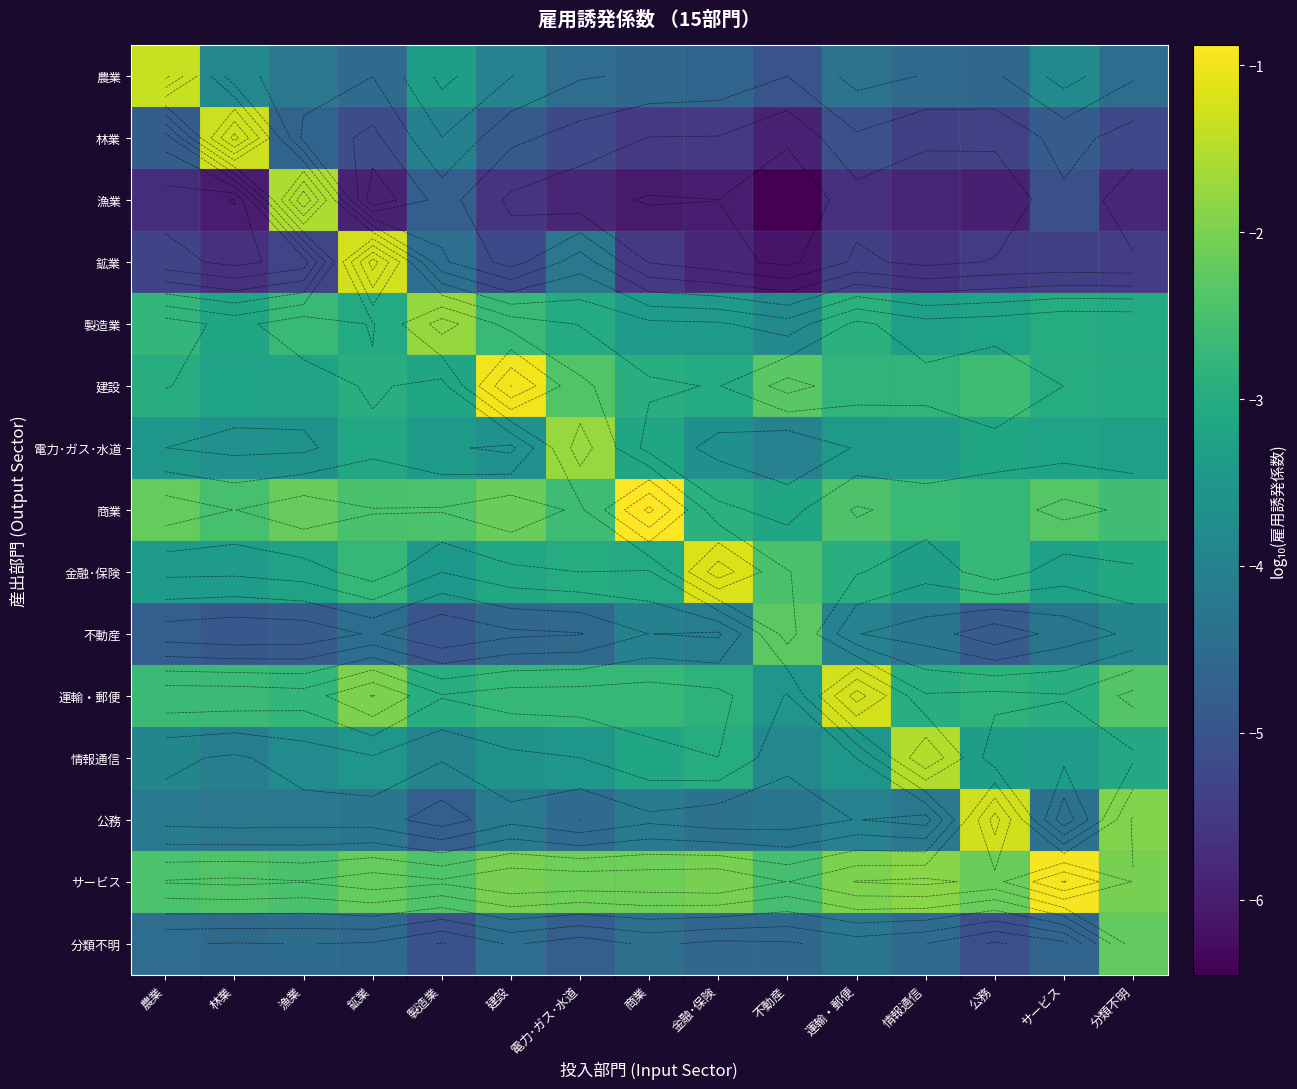

At how many categories does at least one series exceed -4?

15